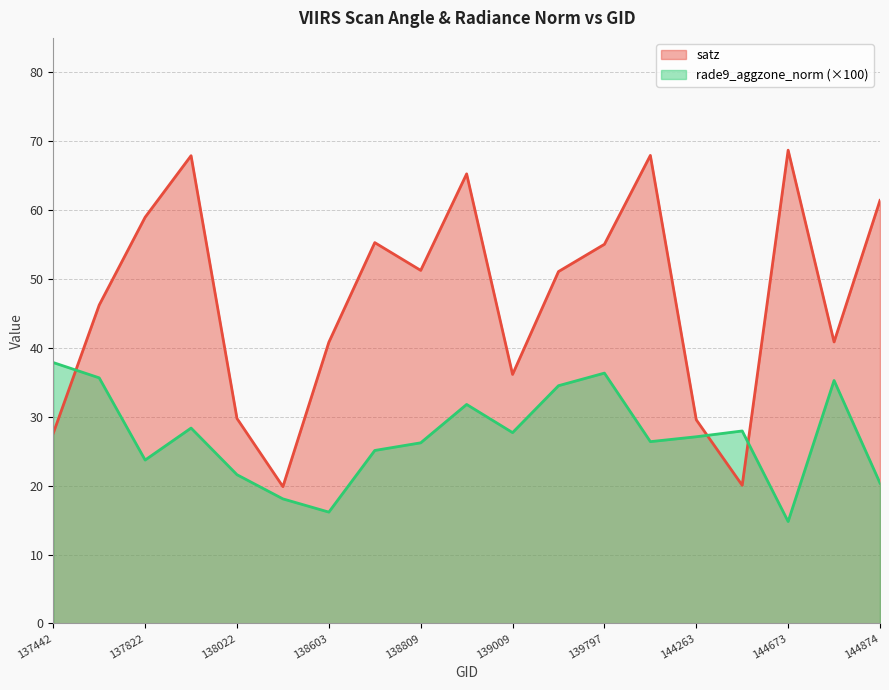

Which series ends up on top after the final intersection of rade9_aggzone_norm and satz?

satz